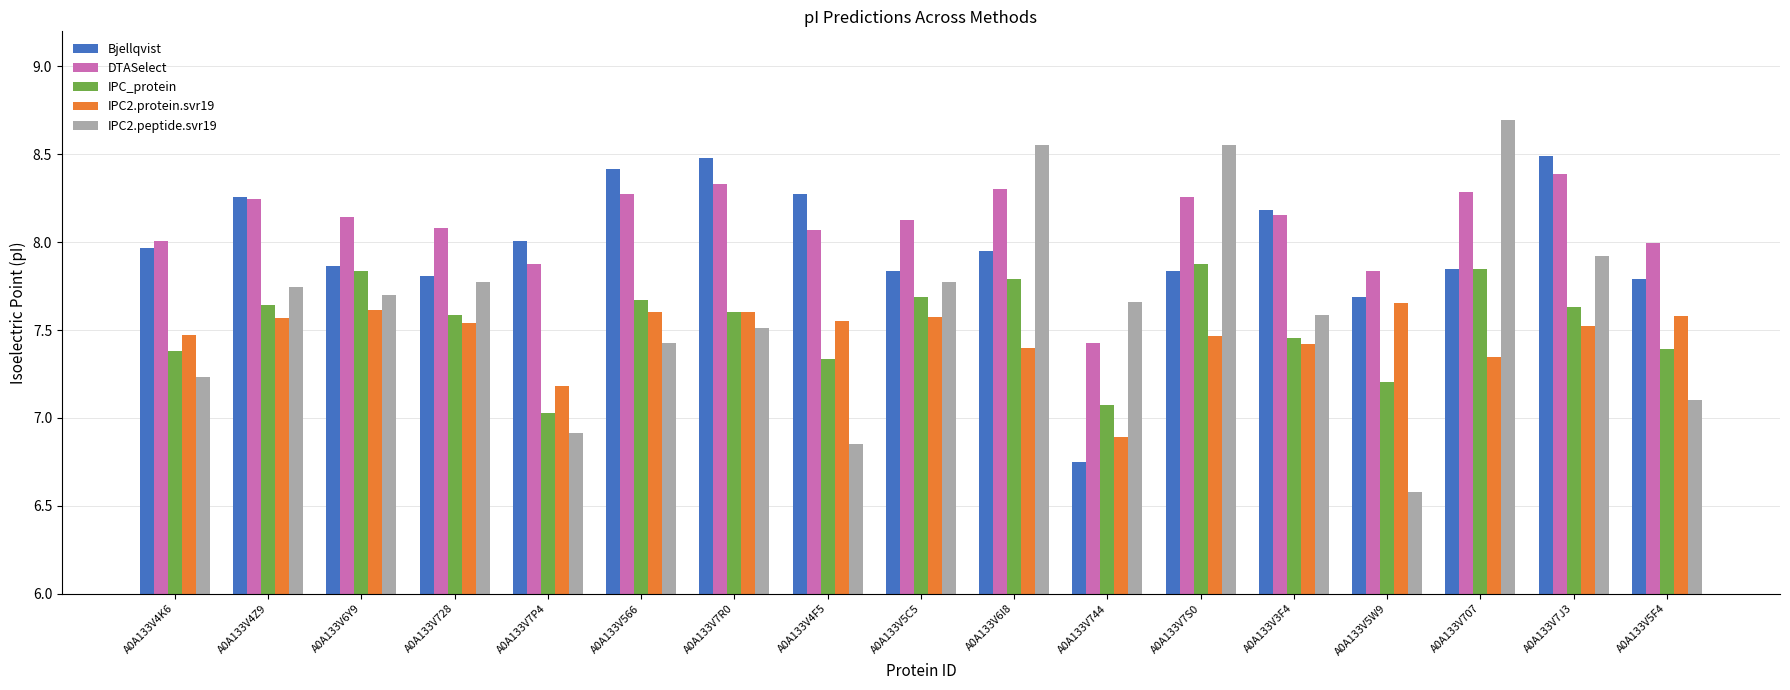

How many groups of bars are there?

17